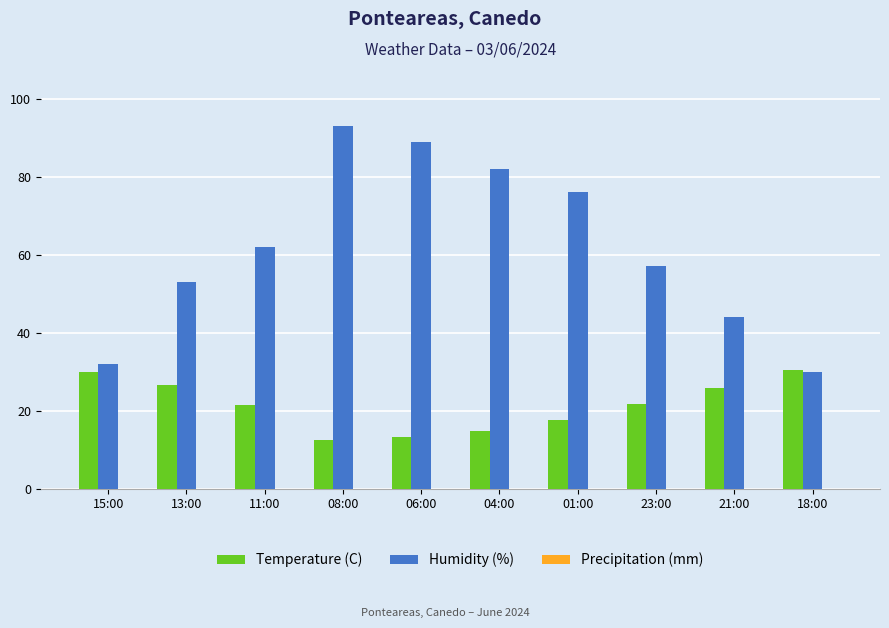

What is the value of the Temperature (C) bar at the 4th from the left?

12.6